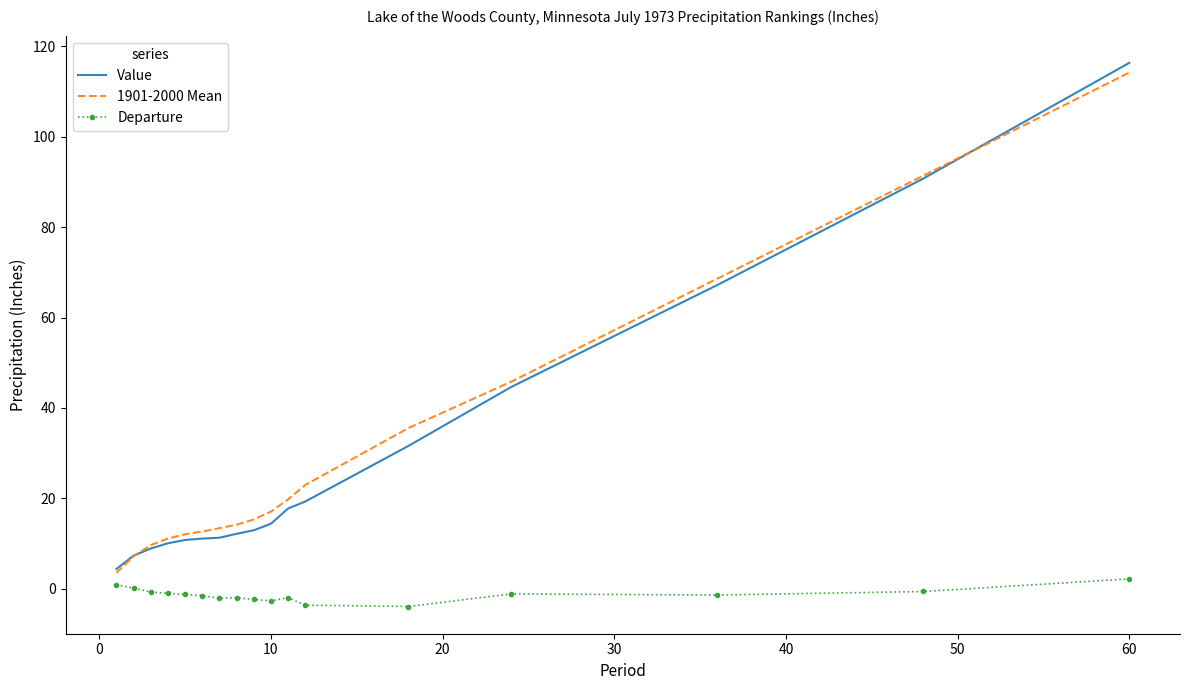

What is the smallest value displayed?

-4.0